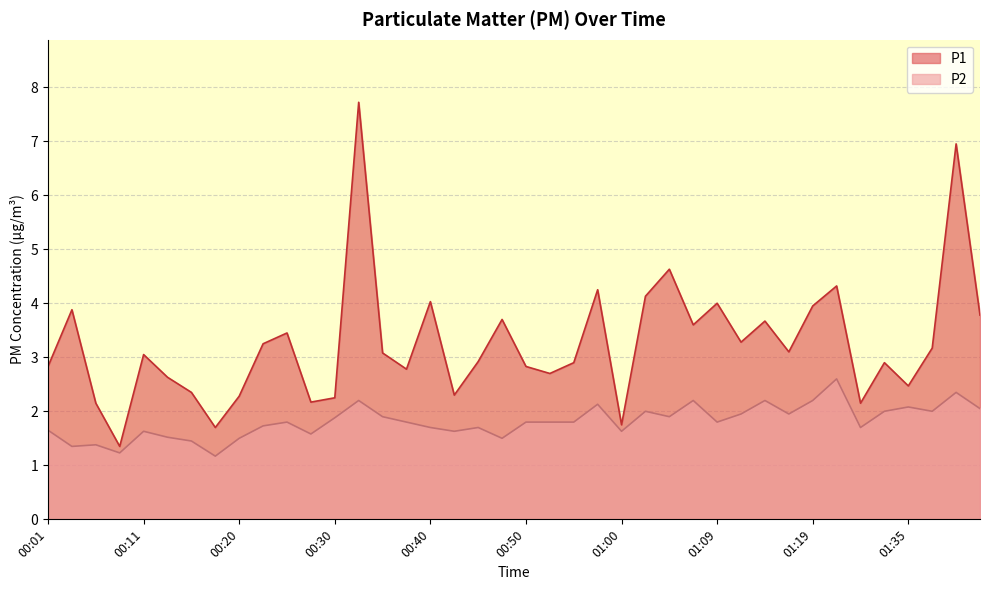

Where is P2 nearest to the value 1?

00:18